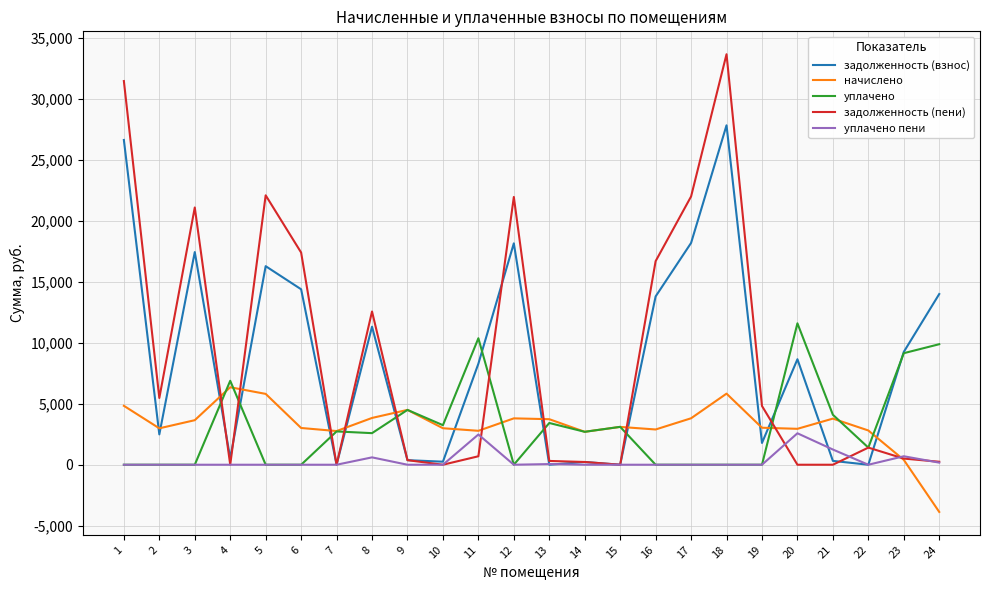

True or false: уплачено пени has more than 0 interior local peaks.

True